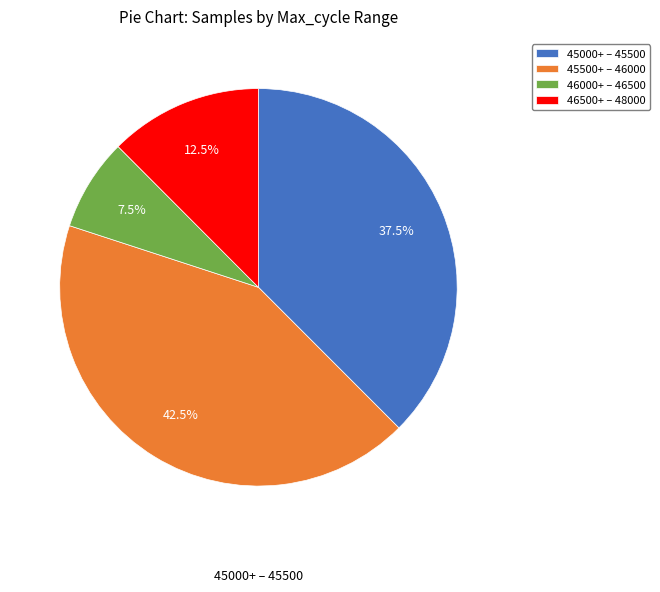

Does any single category account for the majority?

No